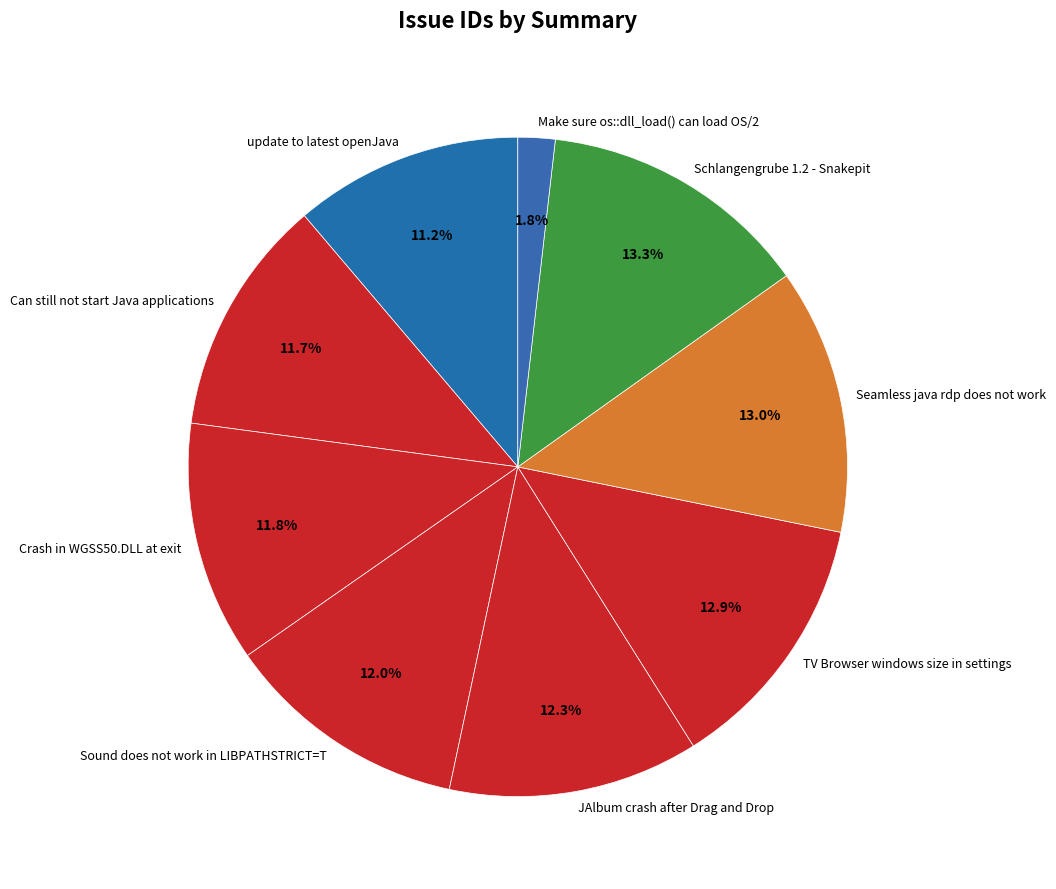

What percentage do Seamless java rdp does not work and Make sure os::dll_load() can load OS/2 together represent?

14.8%